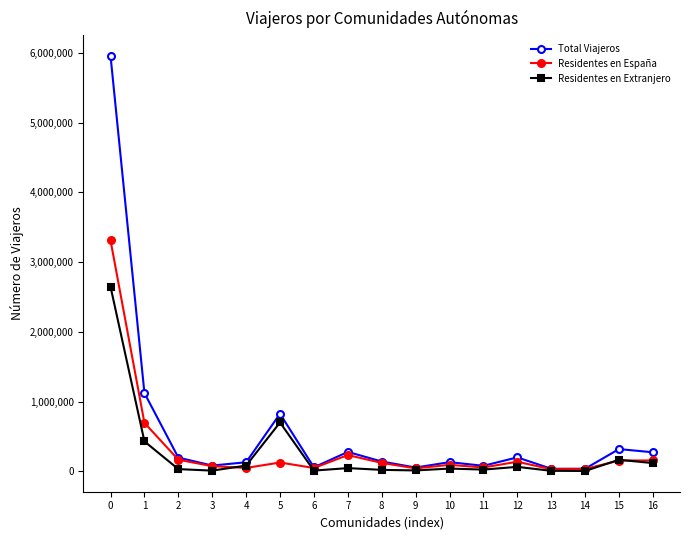

At how many categories does at least one series exceed 2376579?

1